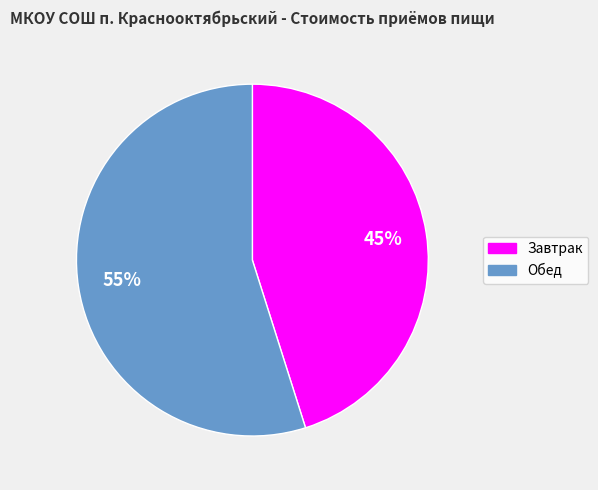

The Завтрак slice represents 45% of the pie. True or false?

True